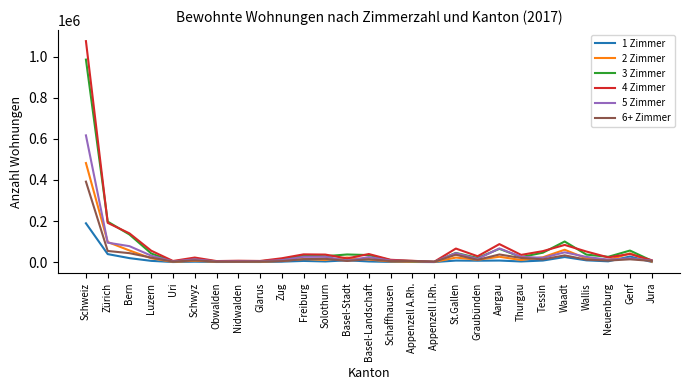

Is the value of 5 Zimmer at Waadt greater than the value of 6+ Zimmer at Obwalden?

Yes